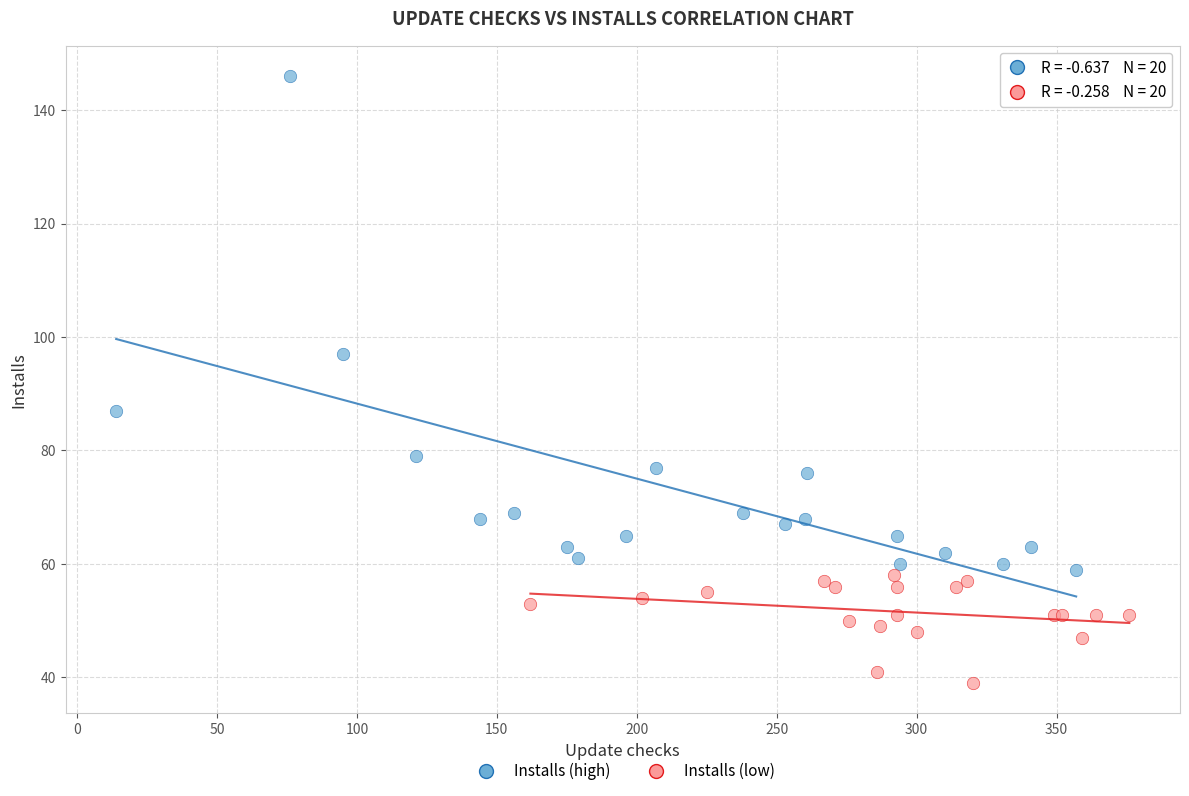

What are all the series names shown in the legend?

Installs (high), Installs (low)